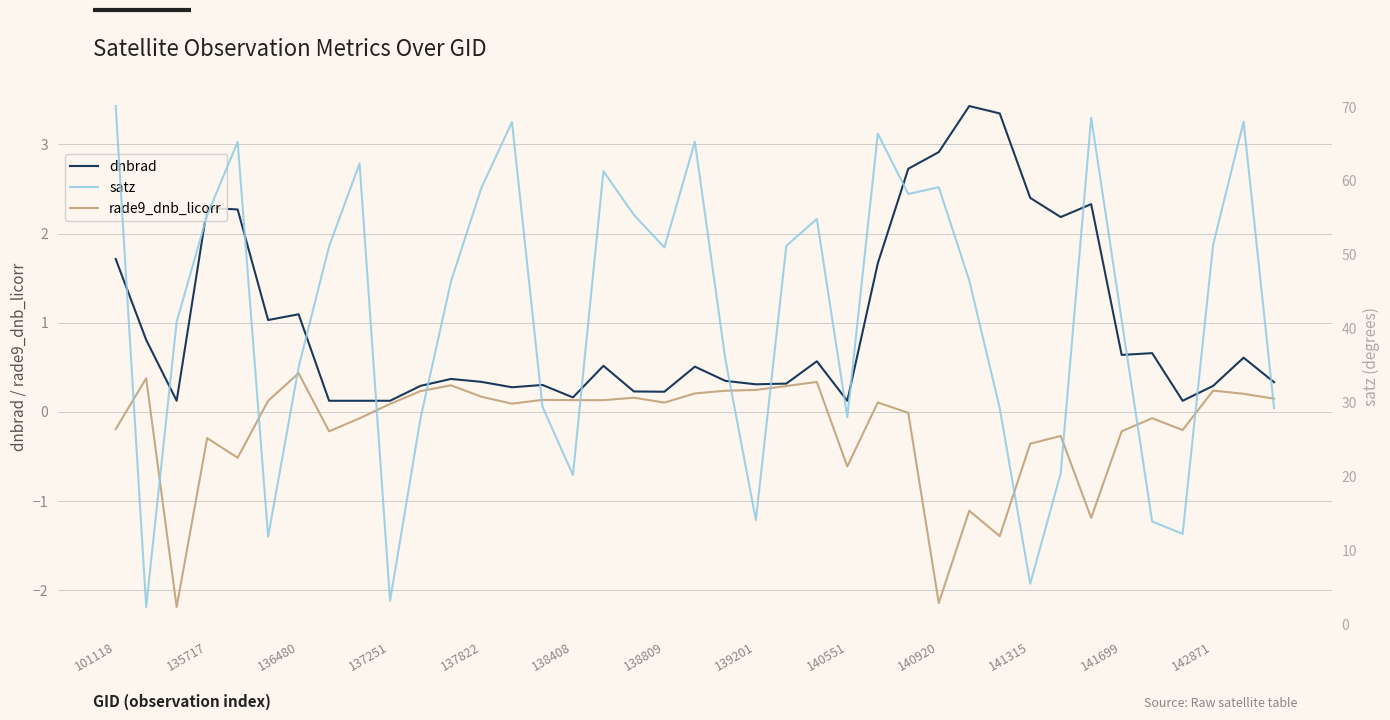

Reading left to right, what are all the values shown in this chart?

dnbrad: 1.7	0.8	0.1	2.3	2.3	1.0	1.1	0.1	0.1	0.1	0.3	0.4	0.3	0.3	0.3	0.2	0.5	0.2	0.2	0.5	0.3	0.3	0.3	0.6	0.1	1.7	2.7	2.9	3.4	3.3	2.4	2.2	2.3	0.6	0.7	0.1	0.3	0.6	0.3
rade9_dnb_licorr: -0.2	0.4	-2.2	-0.3	-0.5	0.1	0.4	-0.2	-0.1	0.1	0.2	0.3	0.2	0.1	0.1	0.1	0.1	0.2	0.1	0.2	0.2	0.2	0.3	0.3	-0.6	0.1	-0.0	-2.1	-1.1	-1.4	-0.4	-0.3	-1.2	-0.2	-0.1	-0.2	0.2	0.2	0.1
satz: 70.1	2.3	40.9	55.4	65.3	11.8	34.8	51.2	62.4	3.2	27.9	46.4	59.1	68.0	29.4	20.2	61.3	55.4	51.0	65.3	35.8	14.1	51.2	54.9	28.0	66.4	58.2	59.2	46.5	29.2	5.5	20.4	68.6	41.2	13.9	12.2	51.4	68.0	29.2